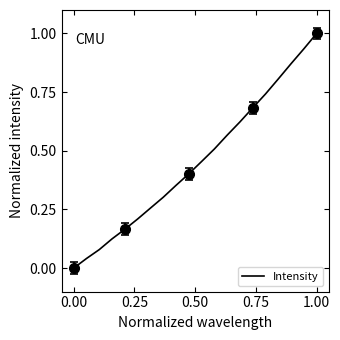

What is the maximum value for Intensity?

1.0